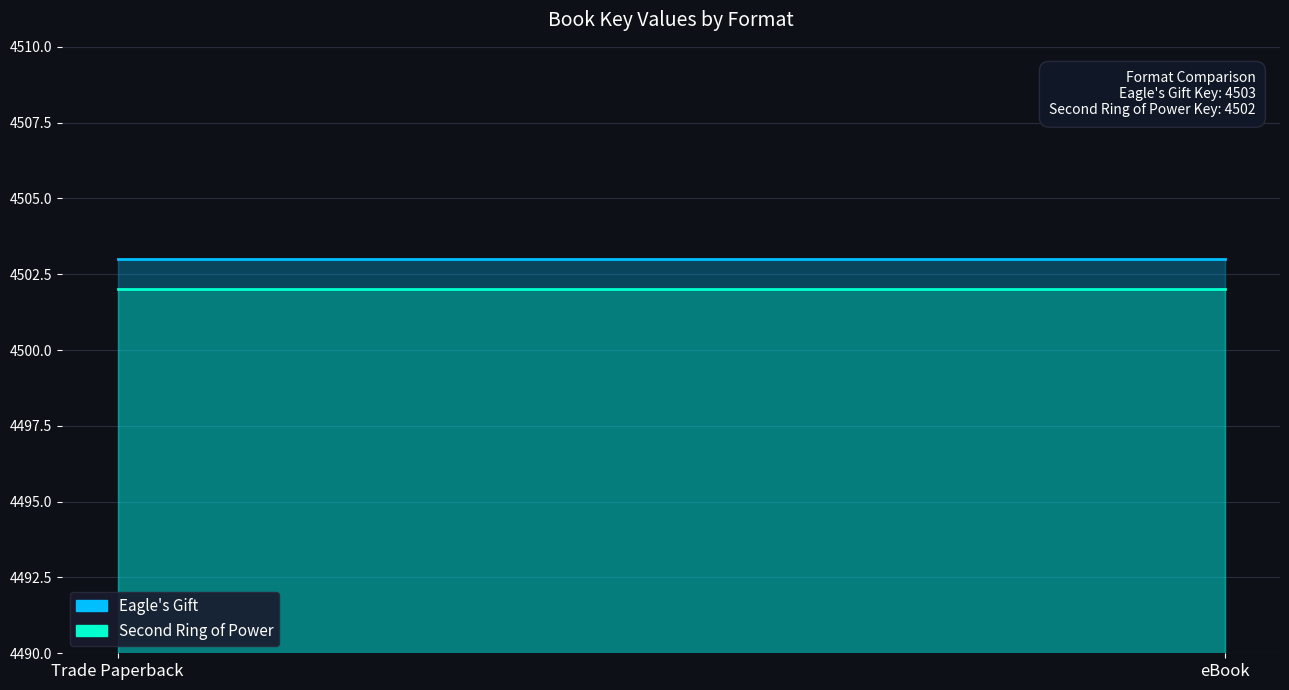

Which series has the widest spread of values?

Eagle's Gift